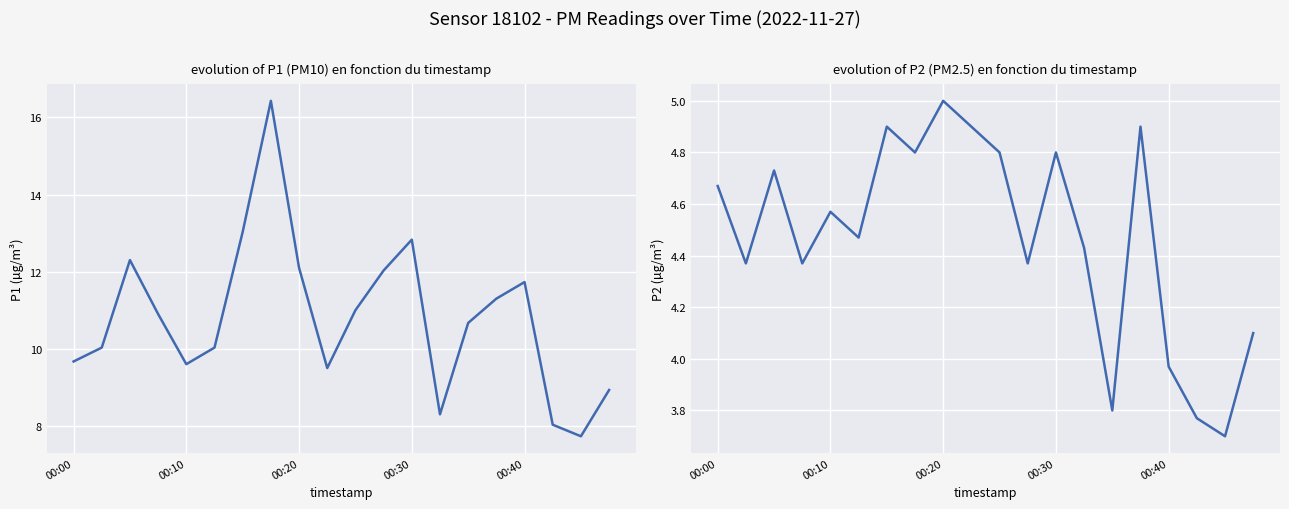

List the series in order of their peak value, lowest first.

P2, P1